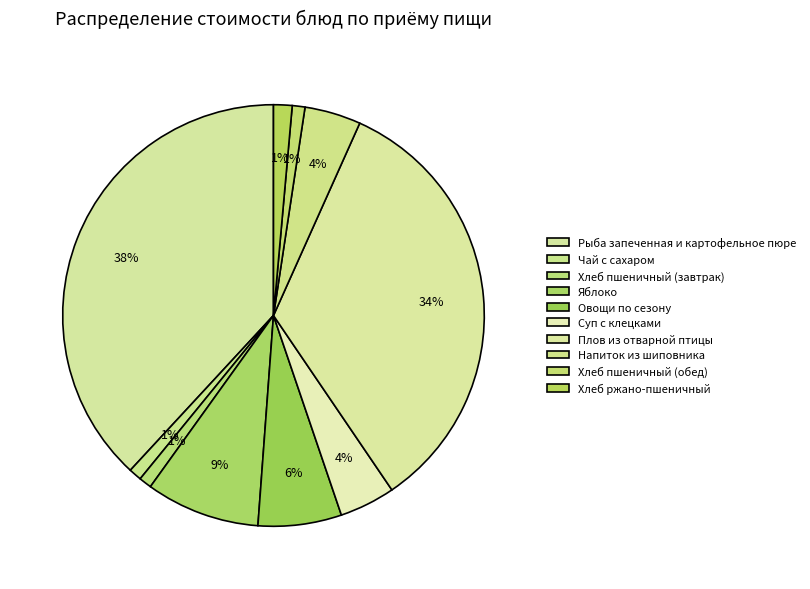

How many segments does this pie chart have?

10